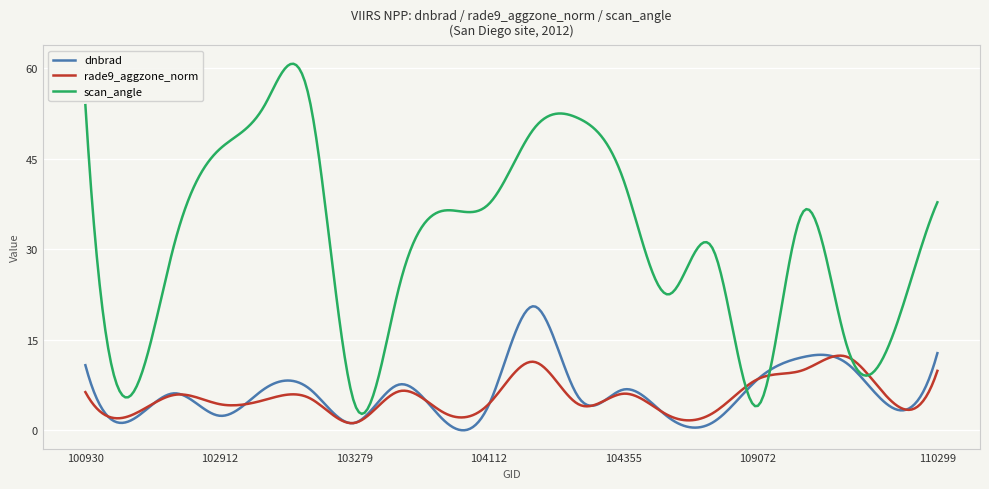

Which series has the widest spread of values?

scan_angle